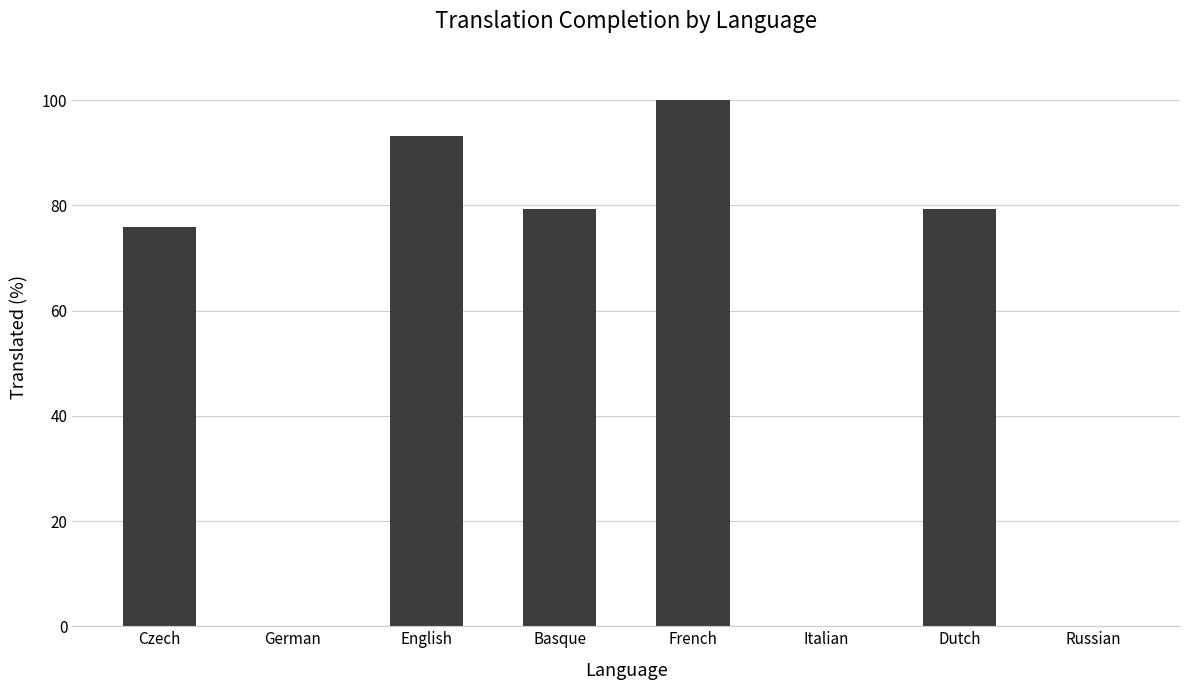

True or false: the data shows 100.0 at French.

True